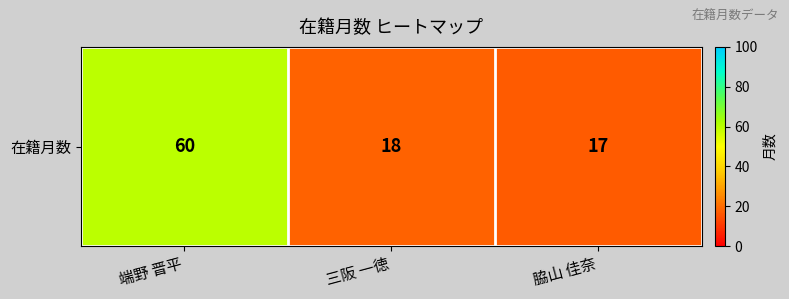

How many series are shown in this chart?

1